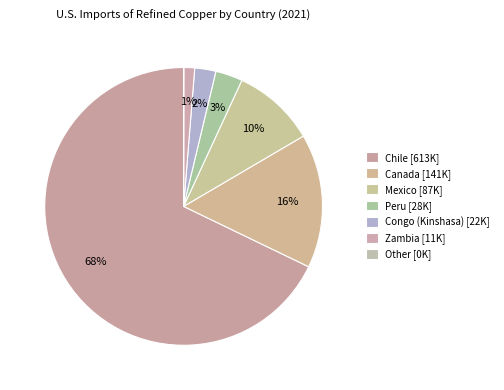

To the nearest percent, what is the difference between the Canada and Zambia slice percentages?

14%